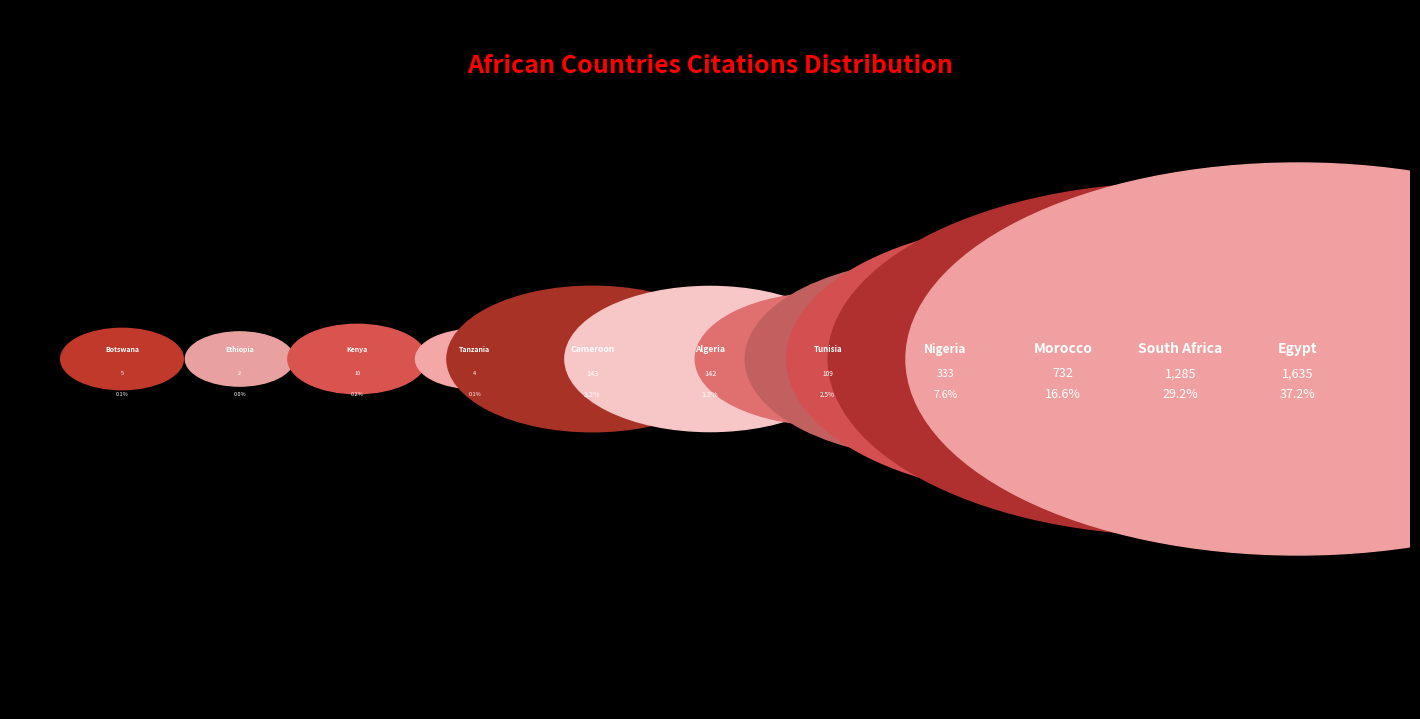

Does Nigeria represent more than half of the total?

No